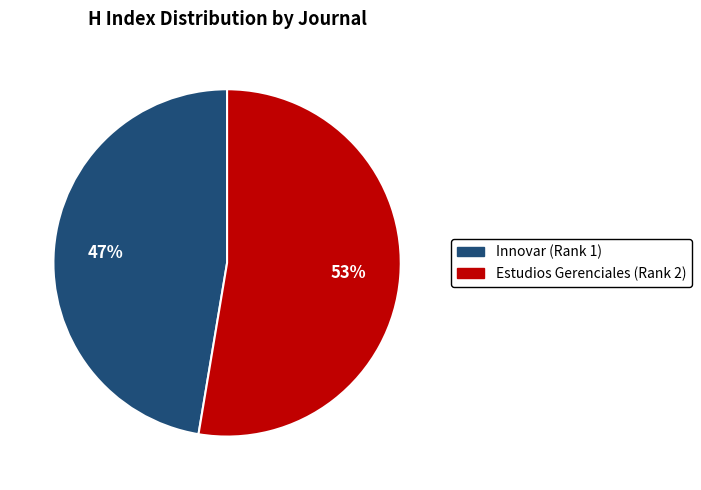

Is it true that Estudios Gerenciales (Rank 2) is 63% of the pie?

False